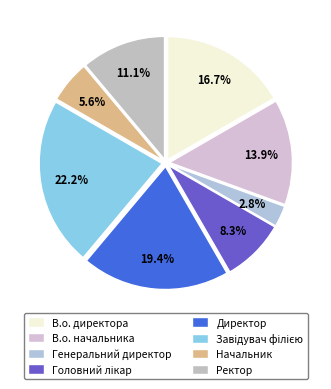

The Завідувач філією slice represents 22% of the pie. True or false?

True